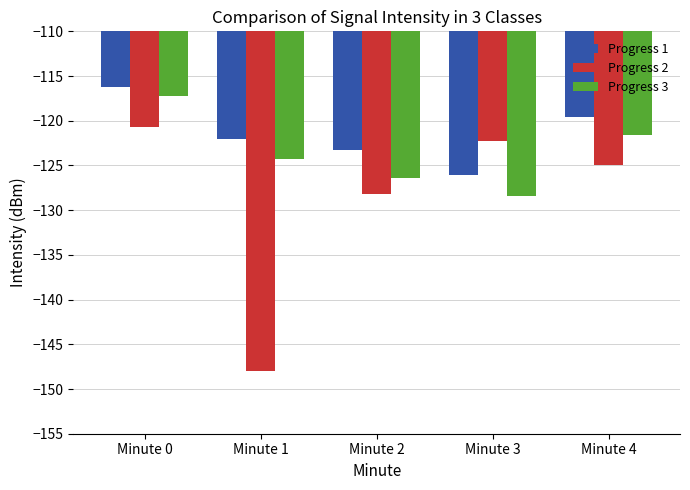

What value does the Progress 1 series have at Minute 4?

-119.6